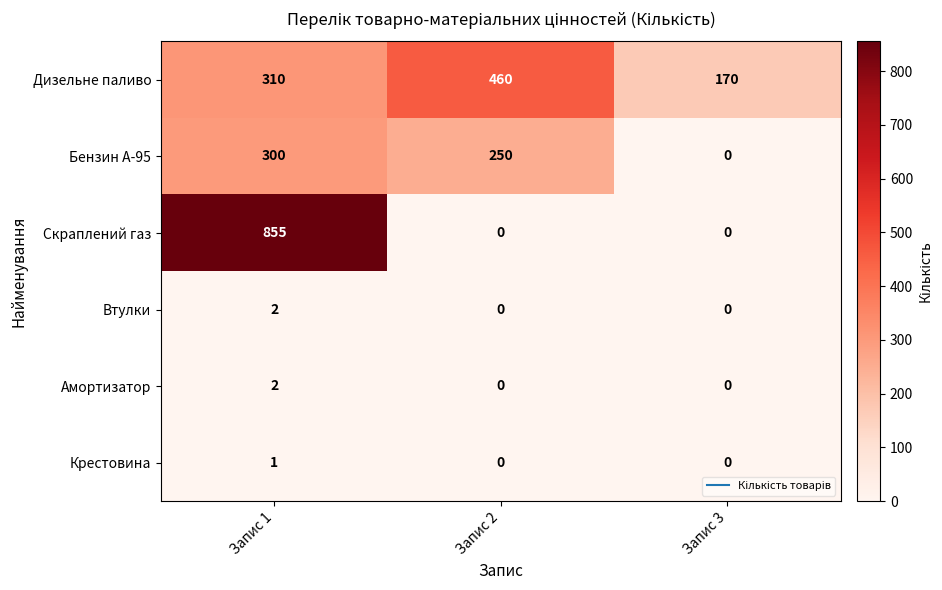

How many series are shown in this chart?

6